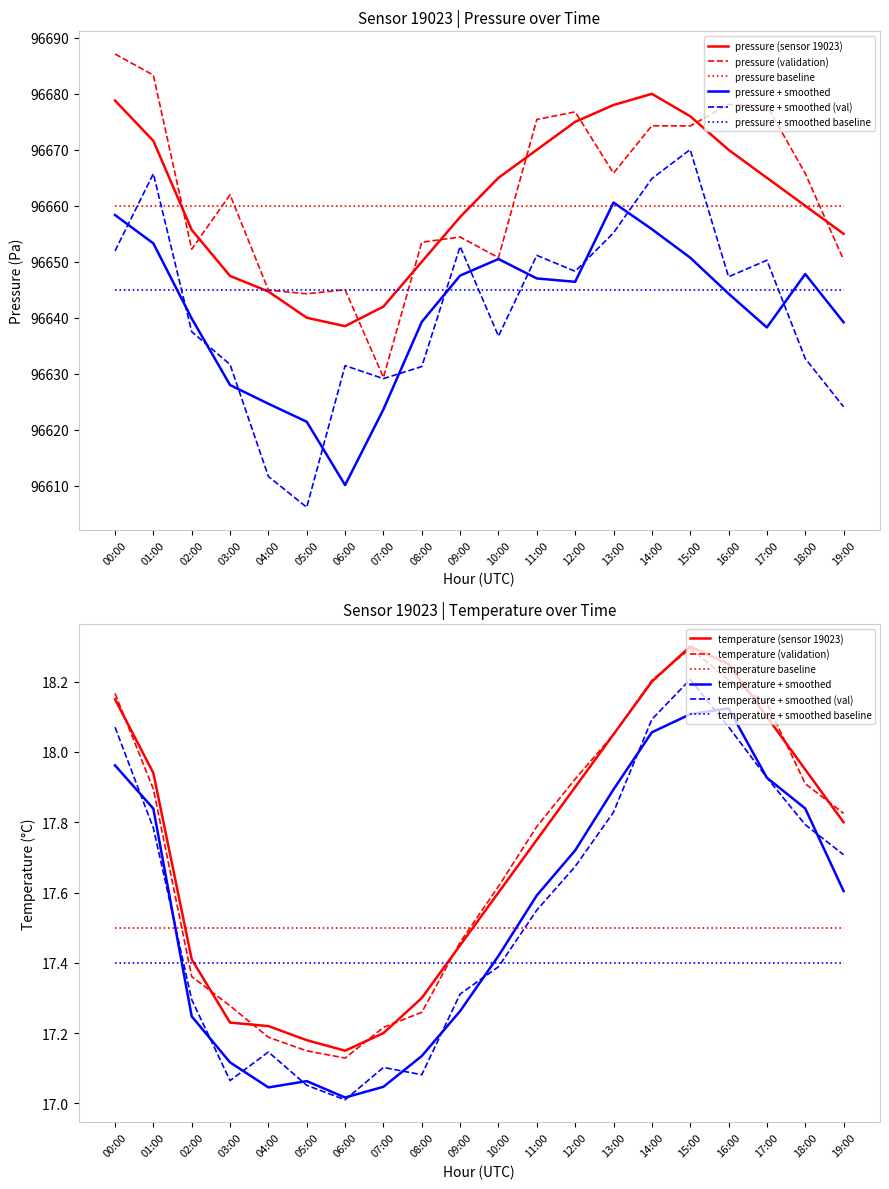

What is the difference between the pressure values at 12:00 and 05:00?

35.0